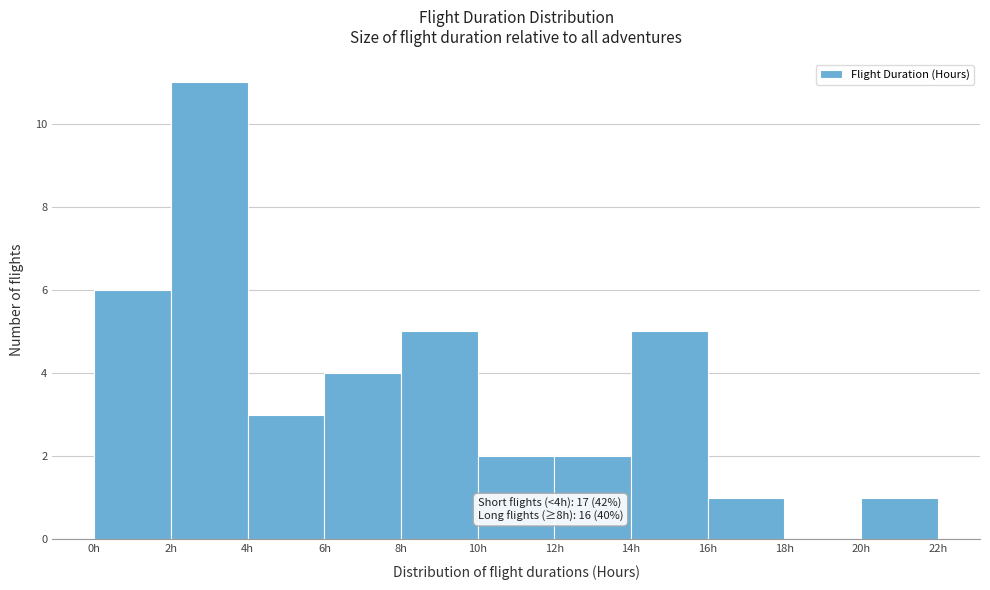

Which range on the x-axis has the tallest bar?

2 to 4